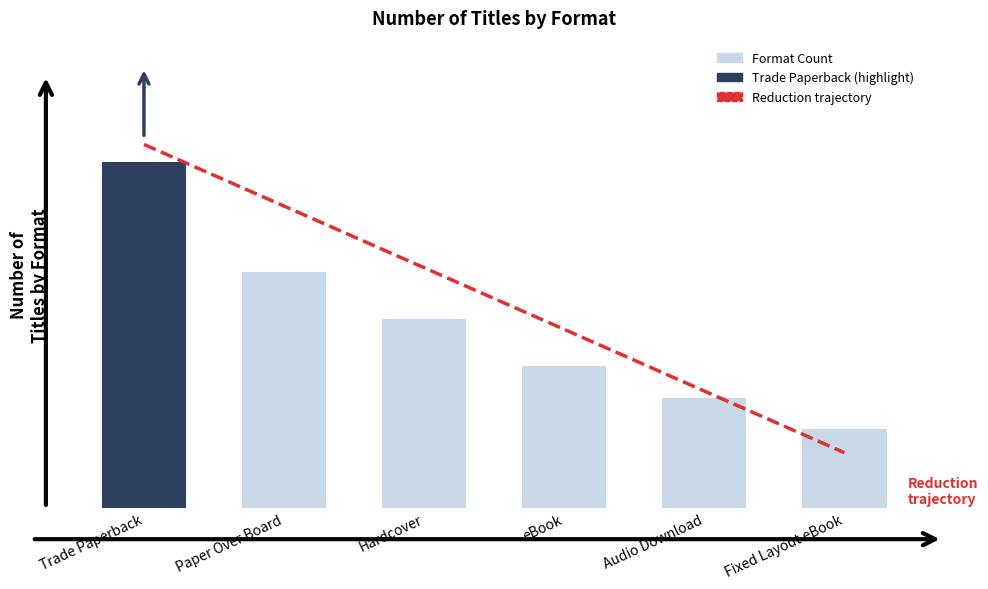

What is the sum of all Format Count values?

70.0